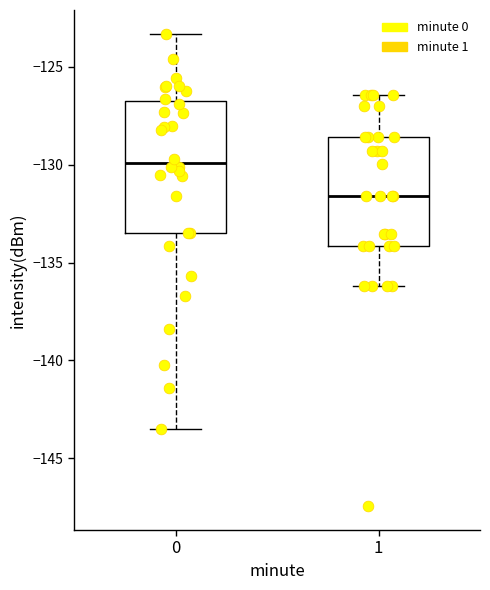

Which box has the lowest median line?

1